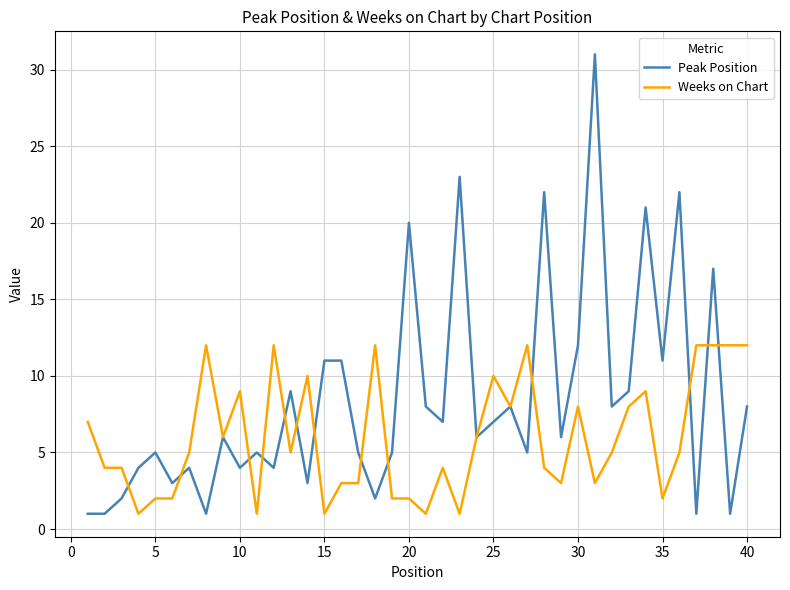

Which series has the largest range (max minus min)?

Peak Position